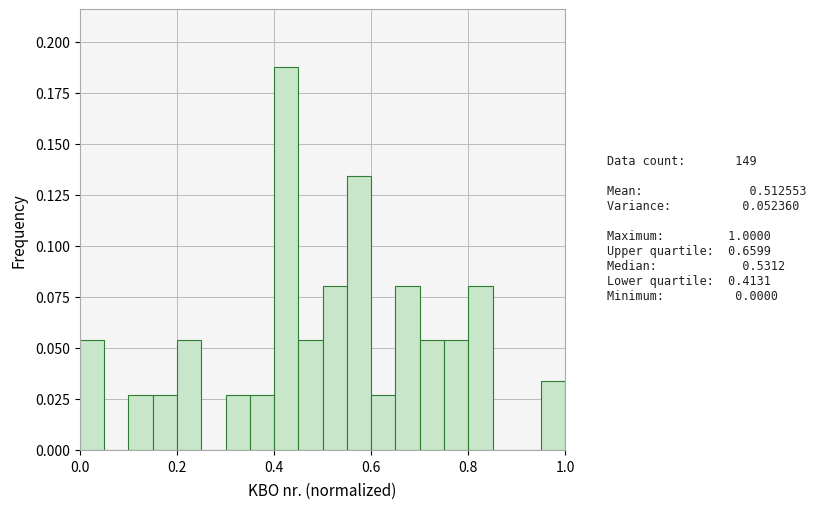

Read against the x-axis, roughly where is the centre of the tallest bar?

0.42